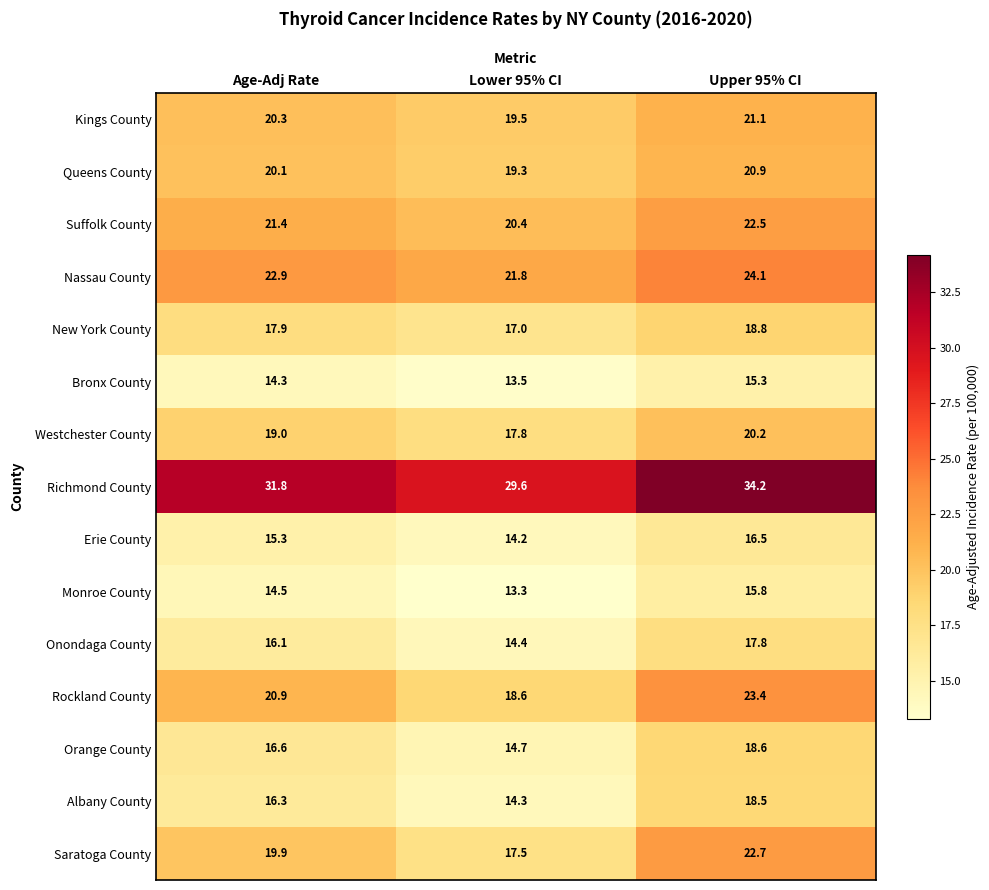

List the series in order of their peak value, lowest first.

Bronx County, Monroe County, Erie County, Onondaga County, Albany County, Orange County, New York County, Westchester County, Queens County, Kings County, Suffolk County, Saratoga County, Rockland County, Nassau County, Richmond County